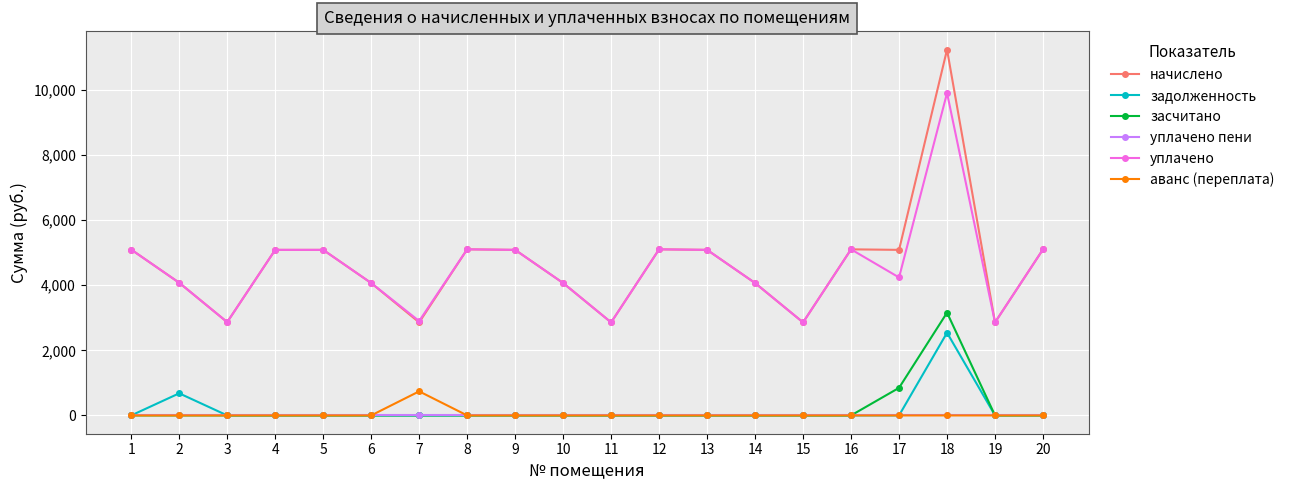

How many data points does each series have?

20